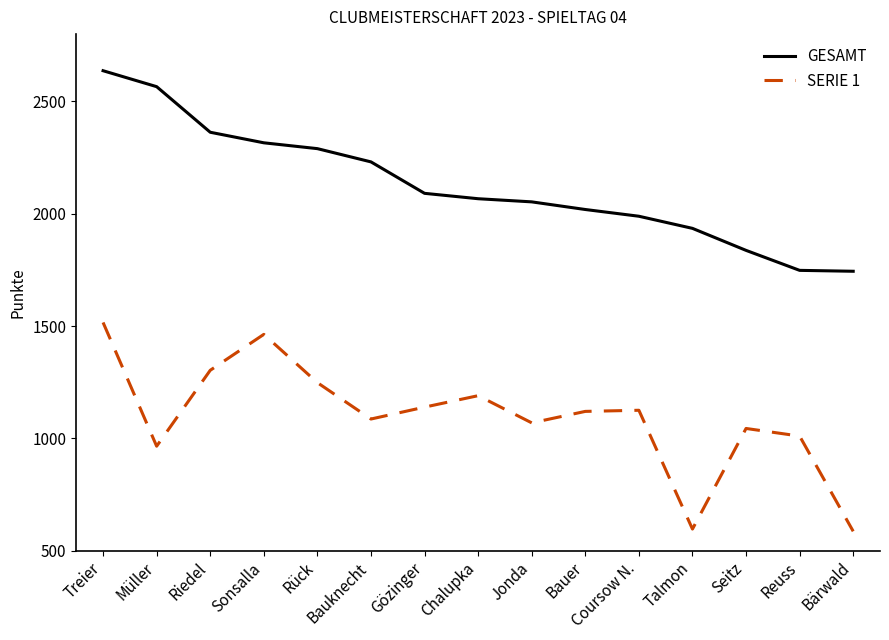

True or false: SERIE 1 and GESAMT cross at least once.

False